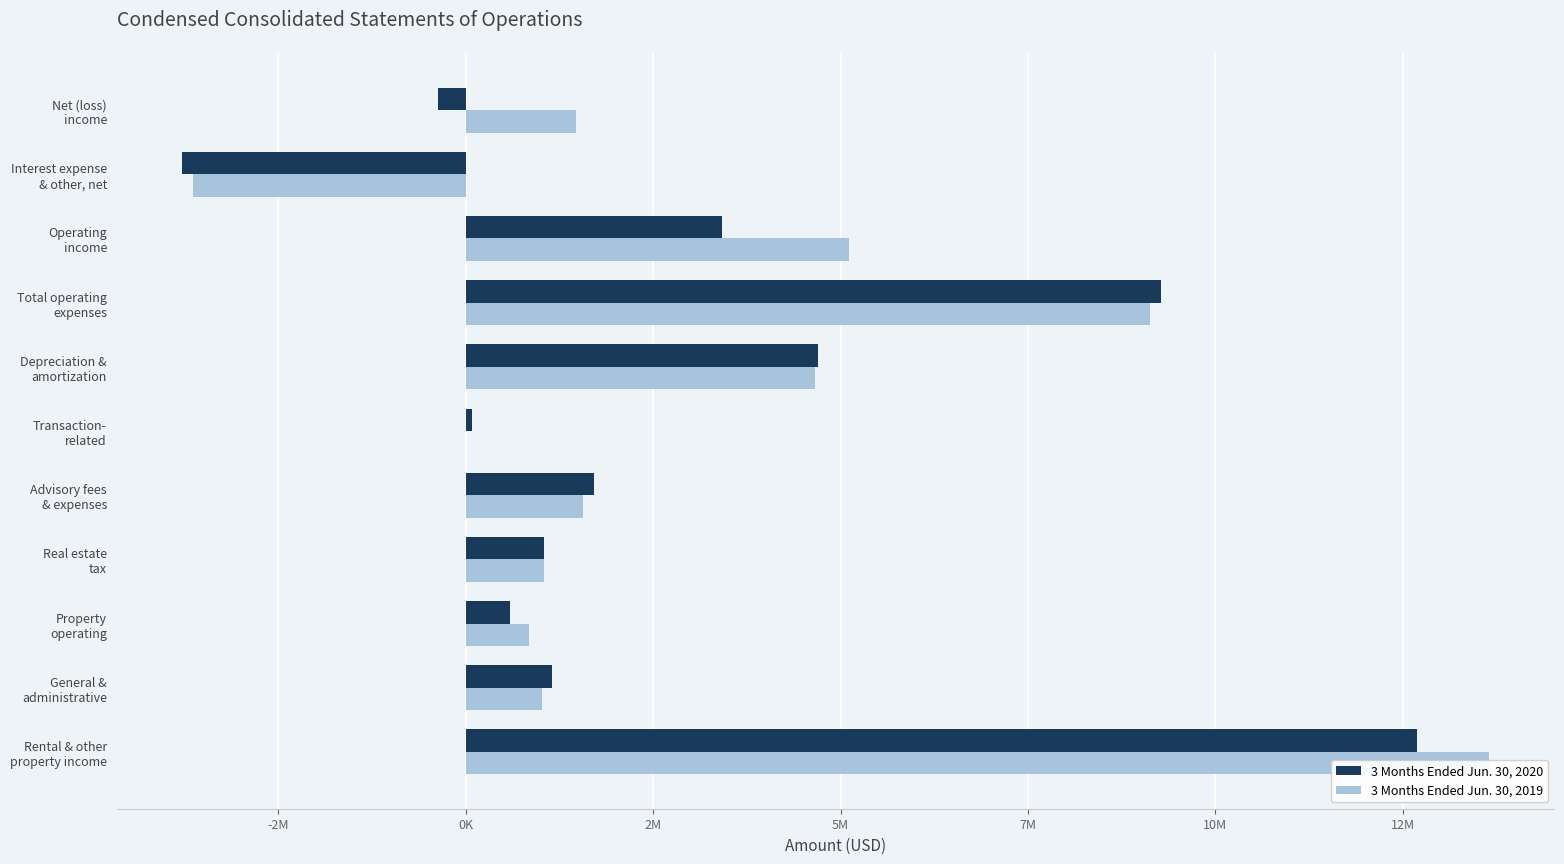

Rank the series by their maximum value, from lowest to highest.

3 Months Ended Jun. 30, 2020, 3 Months Ended Jun. 30, 2019